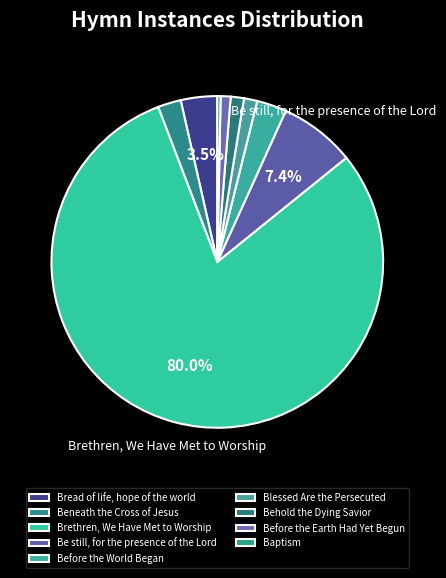

To the nearest percent, what is the average slice percentage?

11%